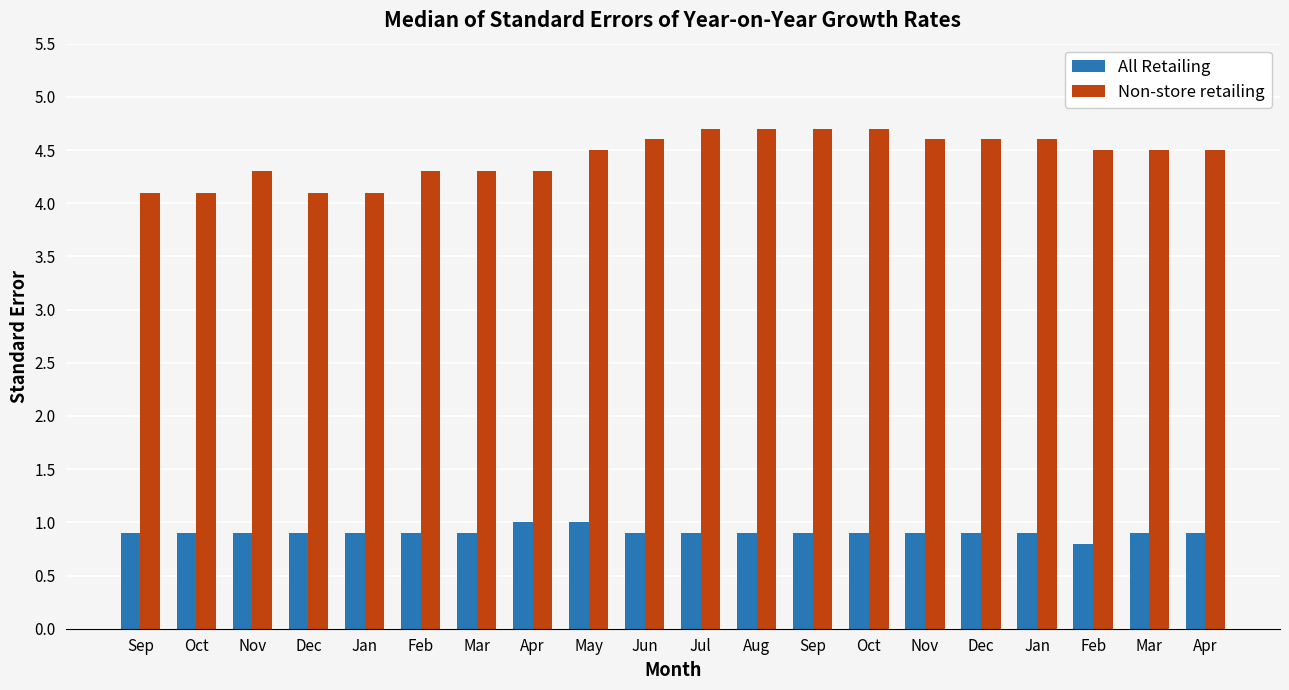

Rank the categories by Non-store retailing value from highest to lowest.

Jul, Aug, Sep, Oct, Jun, Nov, Dec, Jan, May, Feb, Mar, Apr, Nov, Feb, Mar, Apr, Sep, Oct, Dec, Jan